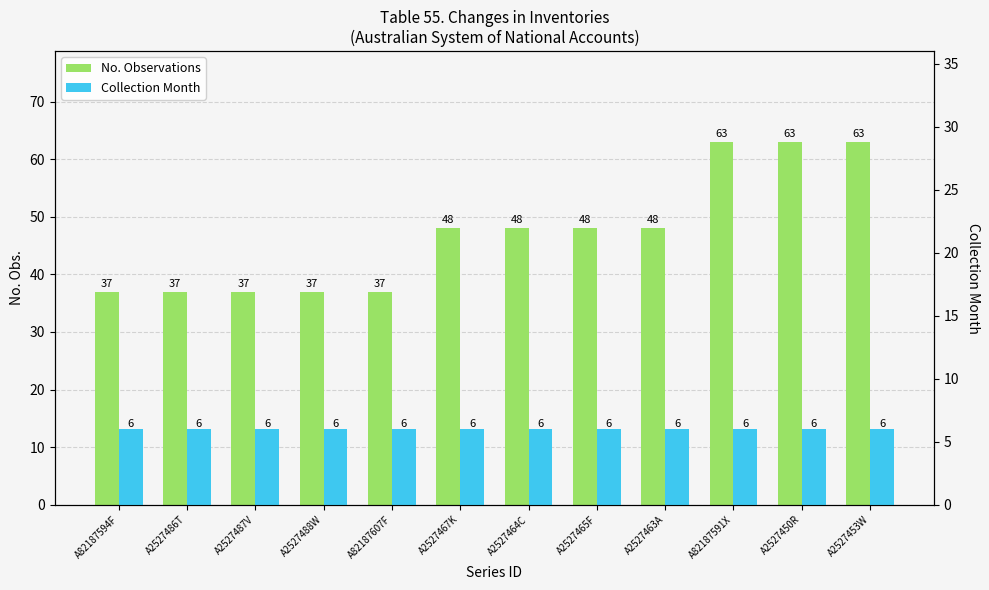

Is it true that Collection Month equals 6 at A2527488W?

True